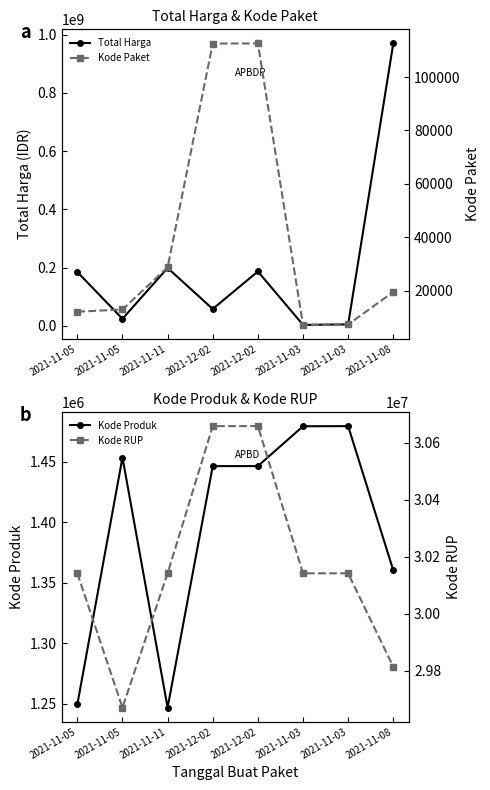

Where is Kode Produk nearest to the value 1363232?

2021-11-08